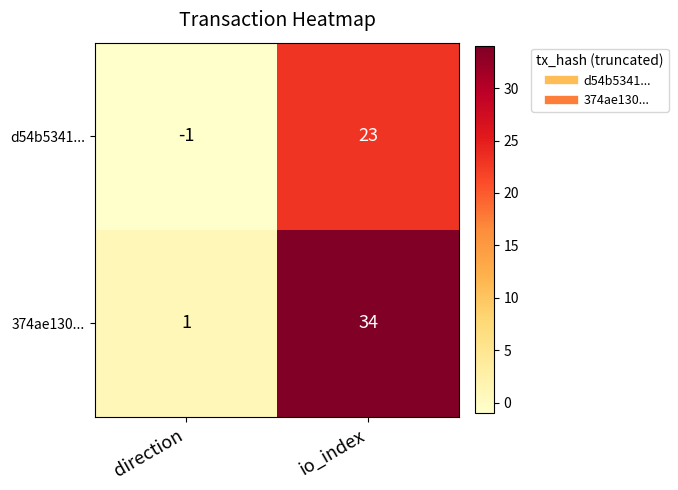

Is it true that d54b5341... equals 0 at direction?

False